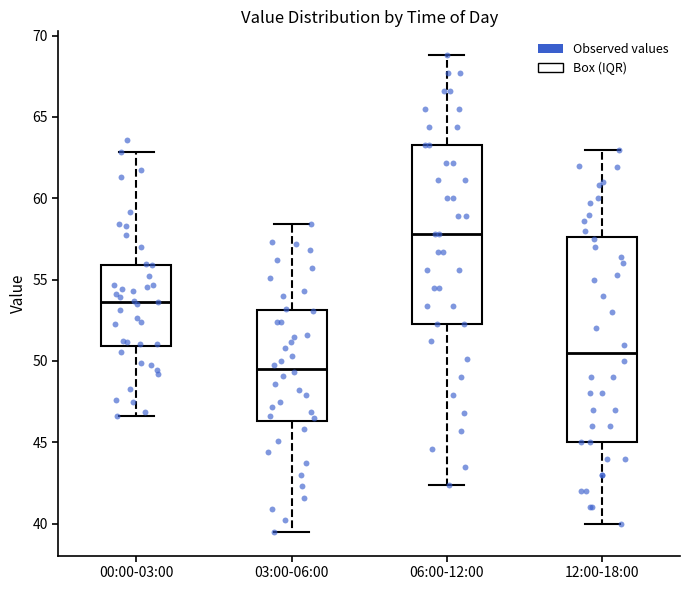

Comparing the boxes themselves (not the whiskers), which one is the tallest?

12:00-18:00